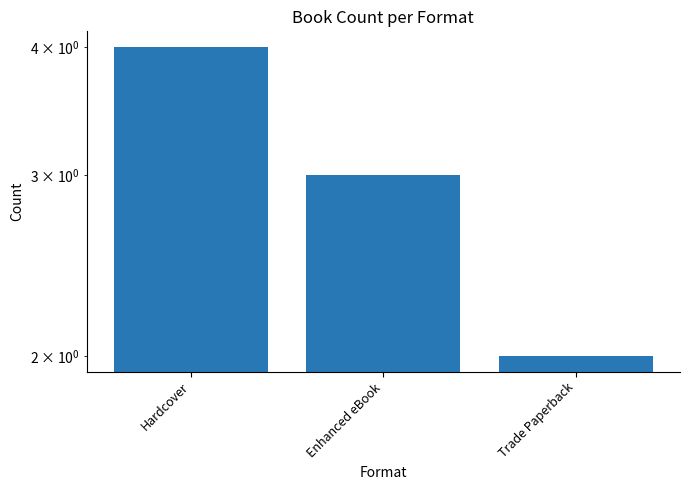

Which has a higher value, Enhanced eBook or Trade Paperback?

Enhanced eBook